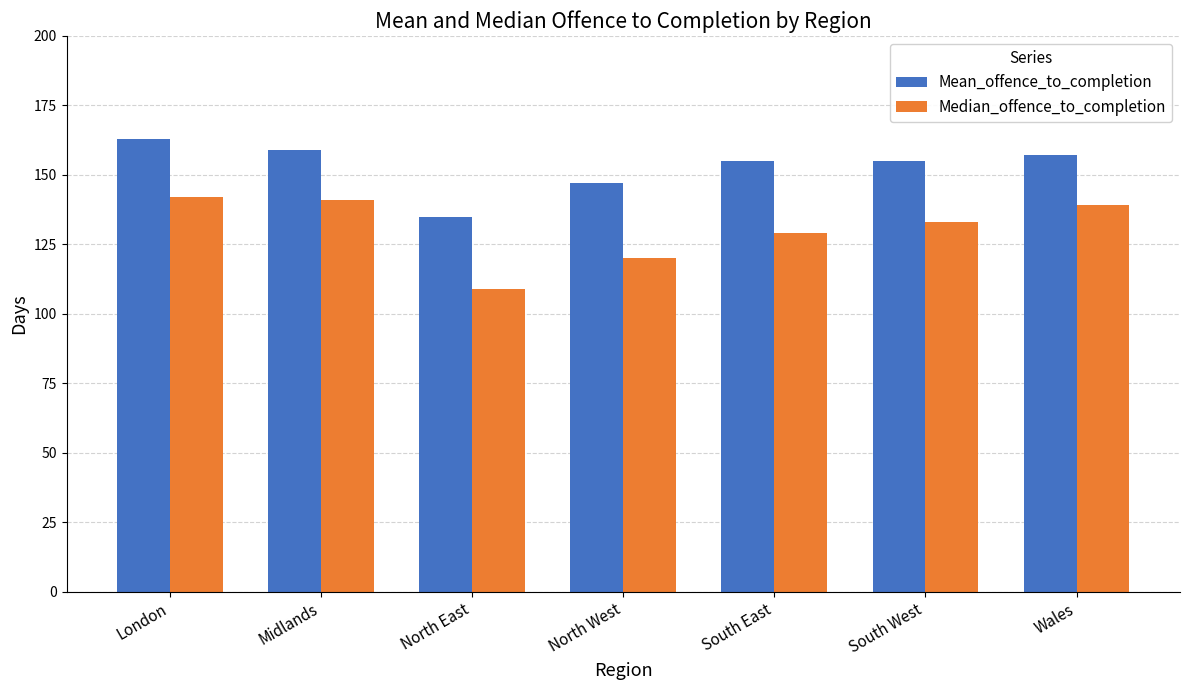

Which series has the largest total across all categories?

Mean_offence_to_completion